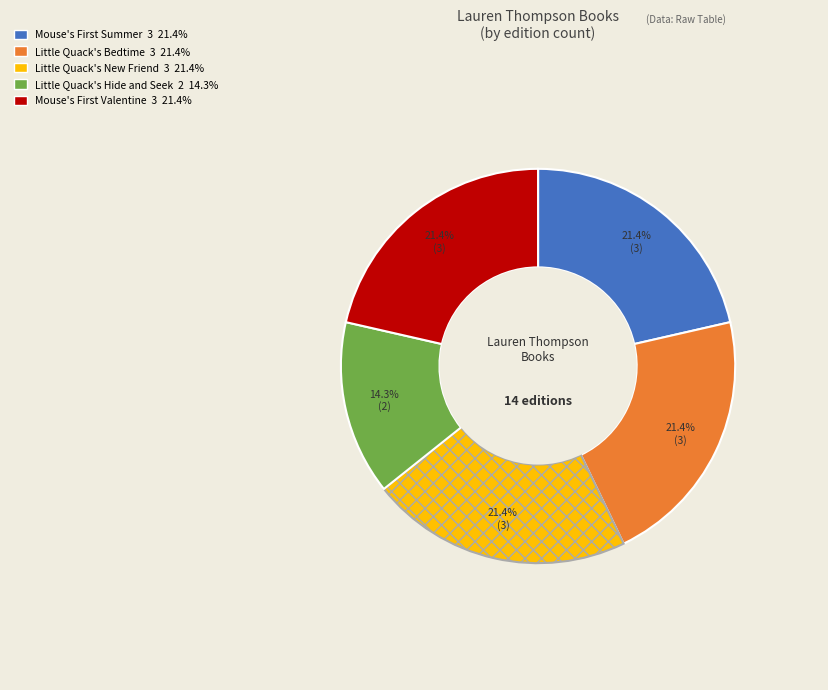

Which slice is the smallest?

Little Quack's Hide and Seek